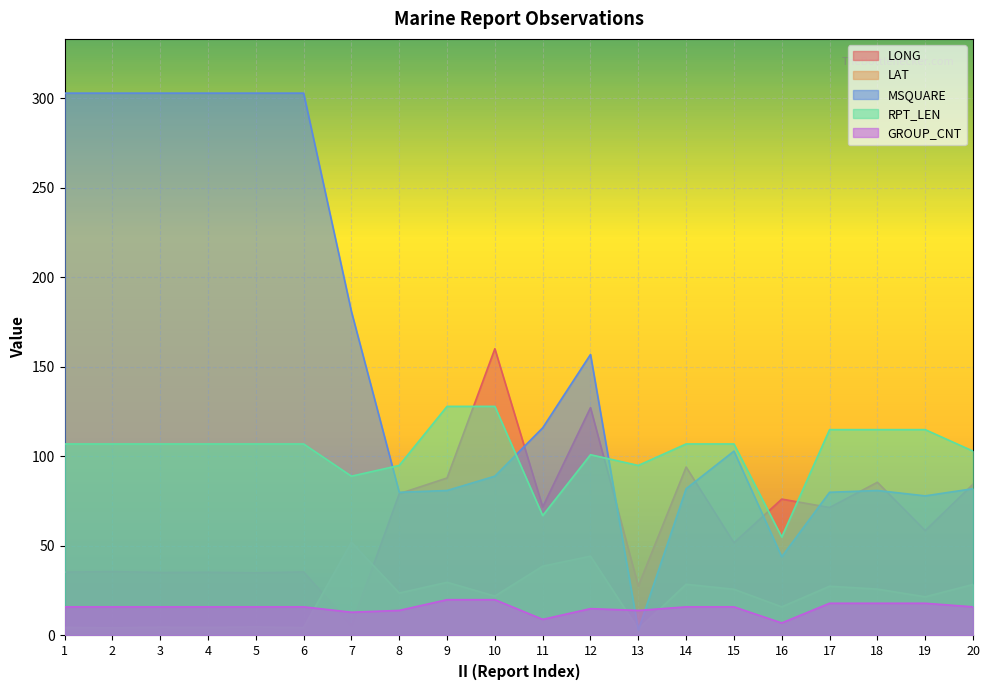

Reading right to left, extract all data points from this chart.

LONG: 84.5	58.6	85.6	71.5	76.2	51.8	94.1	27.6	127.3	71.8	160.2	88.0	79.2	5.6	35.5	35.0	35.3	35.2	35.7	35.4
LAT: 28.5	21.6	25.9	27.5	16.0	25.8	28.6	3.5	44.3	38.7	22.0	29.7	23.7	52.1	4.4	4.7	4.5	4.6	4.3	4.5
MSQUARE: 82.0	78.0	81.0	80.0	44.0	103.0	82.0	3.0	157.0	116.0	89.0	81.0	80.0	181.0	303.0	303.0	303.0	303.0	303.0	303.0
RPT_LEN: 103.0	115.0	115.0	115.0	55.0	107.0	107.0	95.0	101.0	67.0	128.0	128.0	95.0	89.0	107.0	107.0	107.0	107.0	107.0	107.0
GROUP_CNT: 16.0	18.0	18.0	18.0	7.0	16.0	16.0	14.0	15.0	9.0	20.0	20.0	14.0	13.0	16.0	16.0	16.0	16.0	16.0	16.0